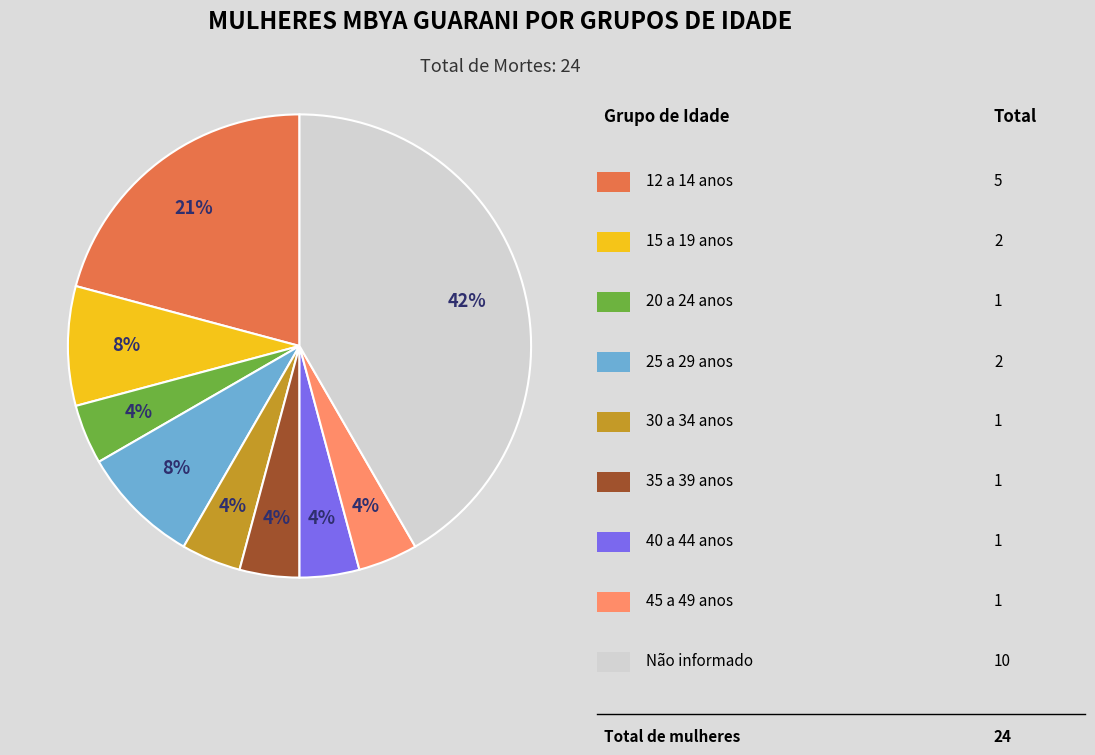

To the nearest percent, what is the average slice percentage?

11%